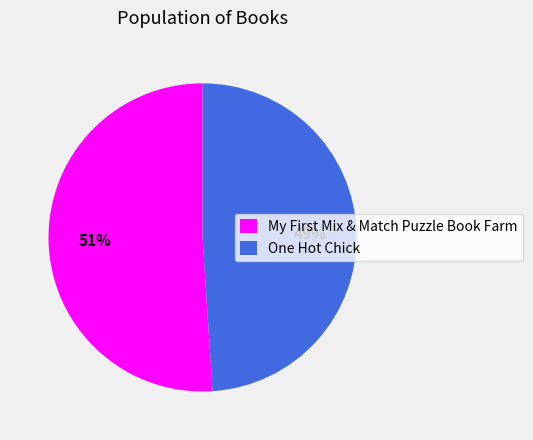

Which category accounts for the majority?

My First Mix & Match Puzzle Book Farm